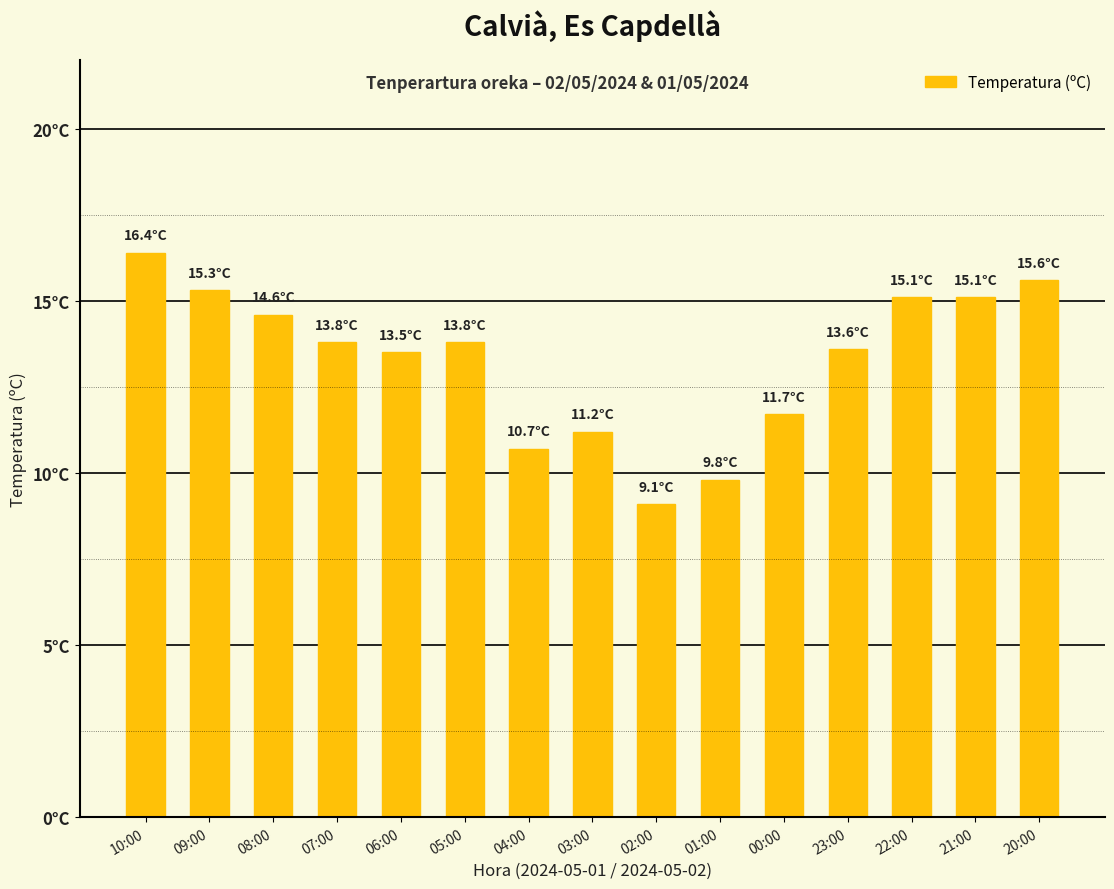

How many bars are there in total?

15